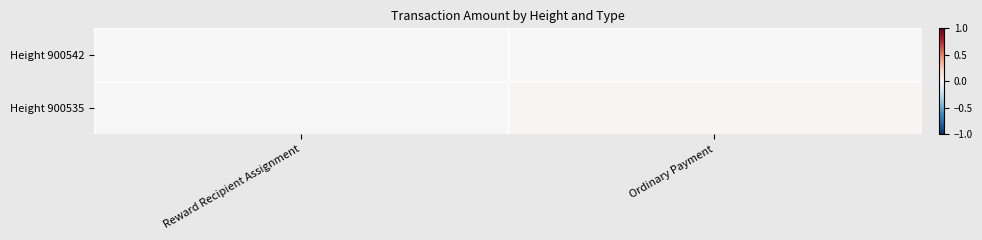

Reading right to left, list all the values displayed in this chart.

Height 900542: Ordinary Payment=0.0	Reward Recipient Assignment=0.0
Height 900535: Ordinary Payment=0.0	Reward Recipient Assignment=0.0